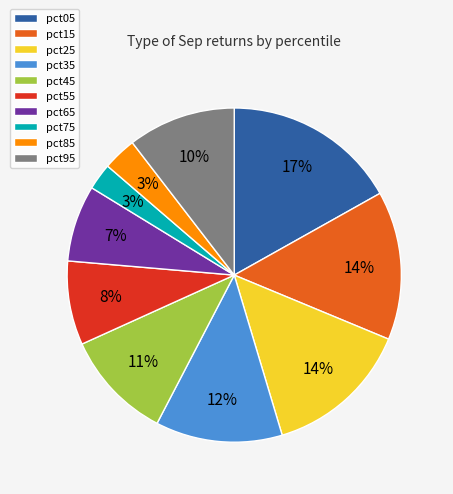

Does any single category account for the majority?

No